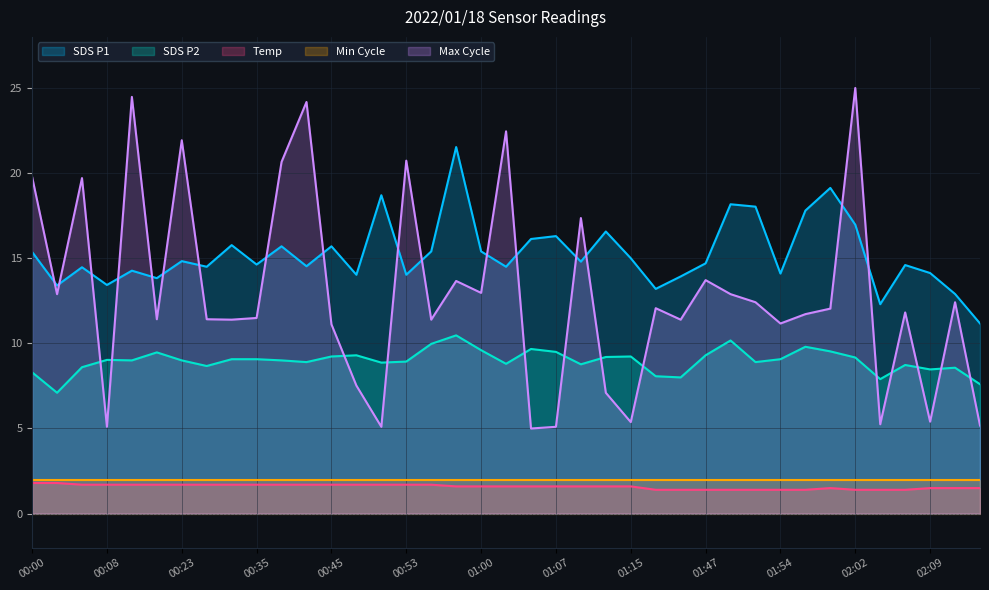

Which series changed the most between 01:47 and 02:02?

Max Cycle